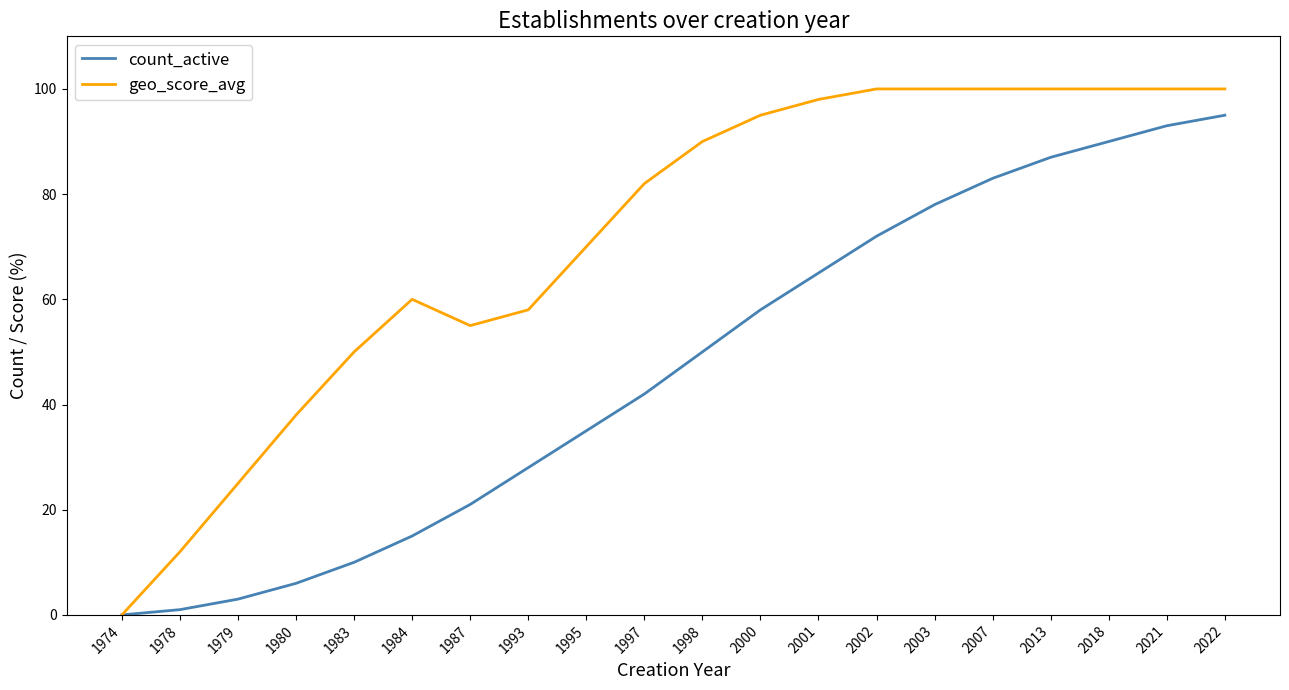

Rank the series by their average value, from highest to lowest.

geo_score_avg, count_active